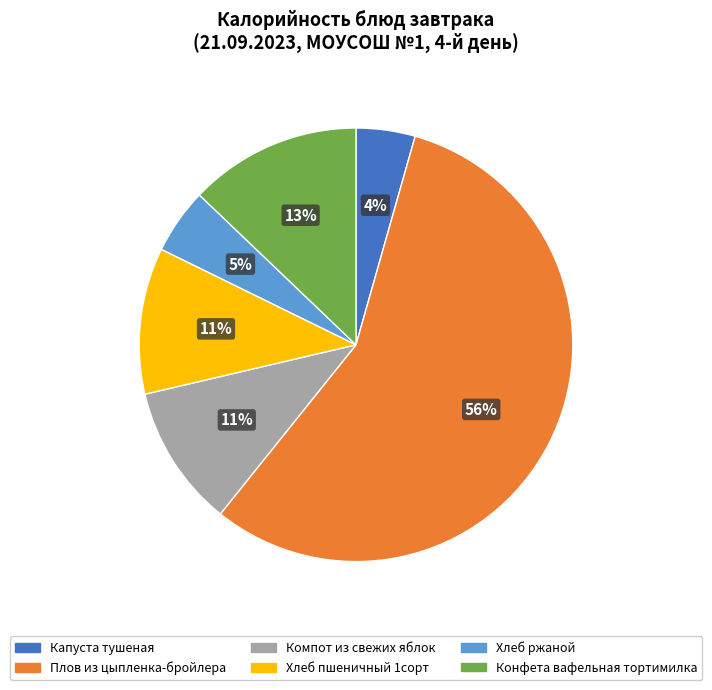

What percentage is the Хлеб ржаной slice, to the nearest percent?

5%